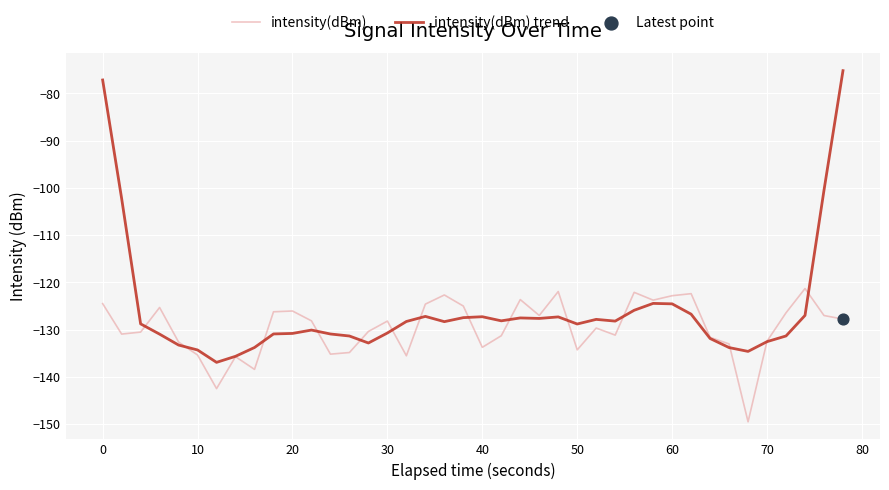

Which series has the largest range (max minus min)?

intensity(dBm) trend